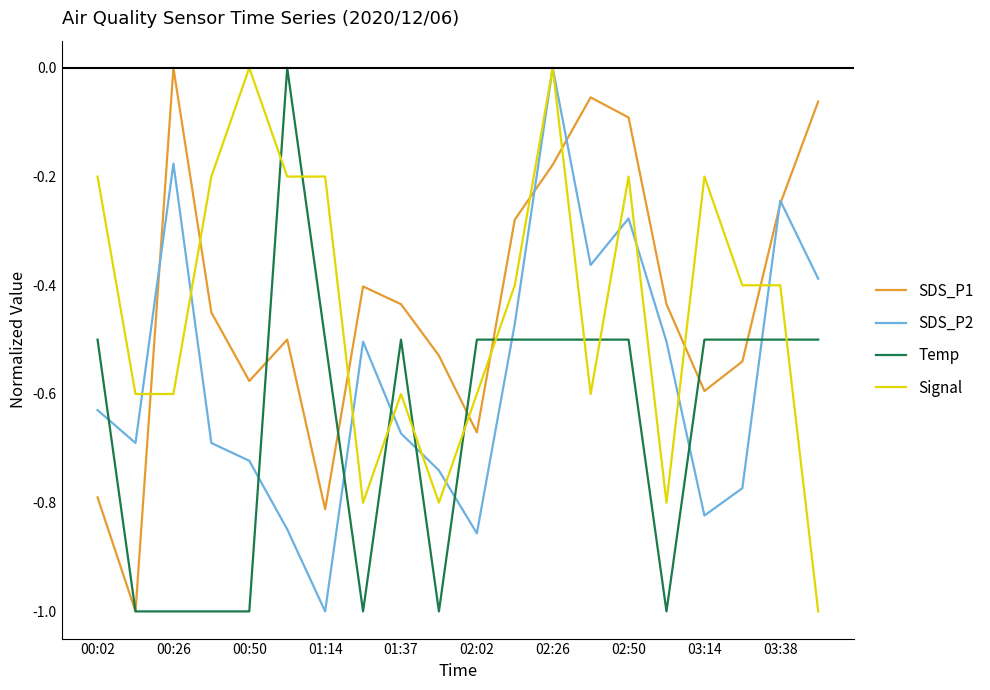

What is the minimum value for Temp?

-1.0